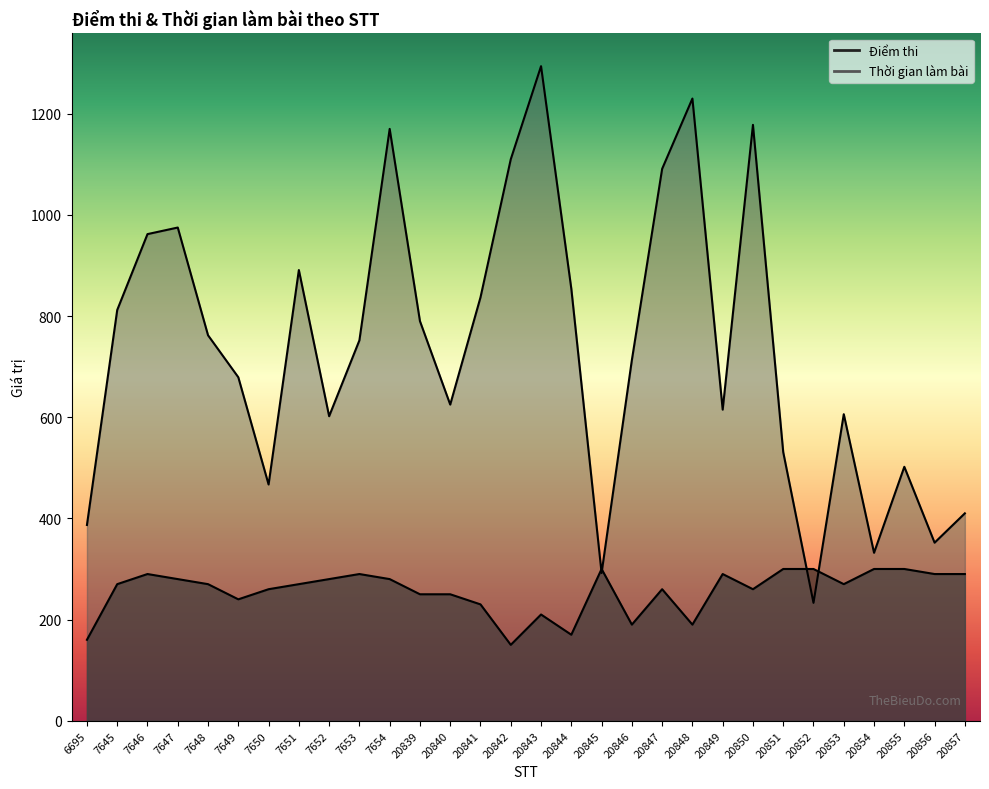

Which has a higher value, 7650 or 20849?

20849